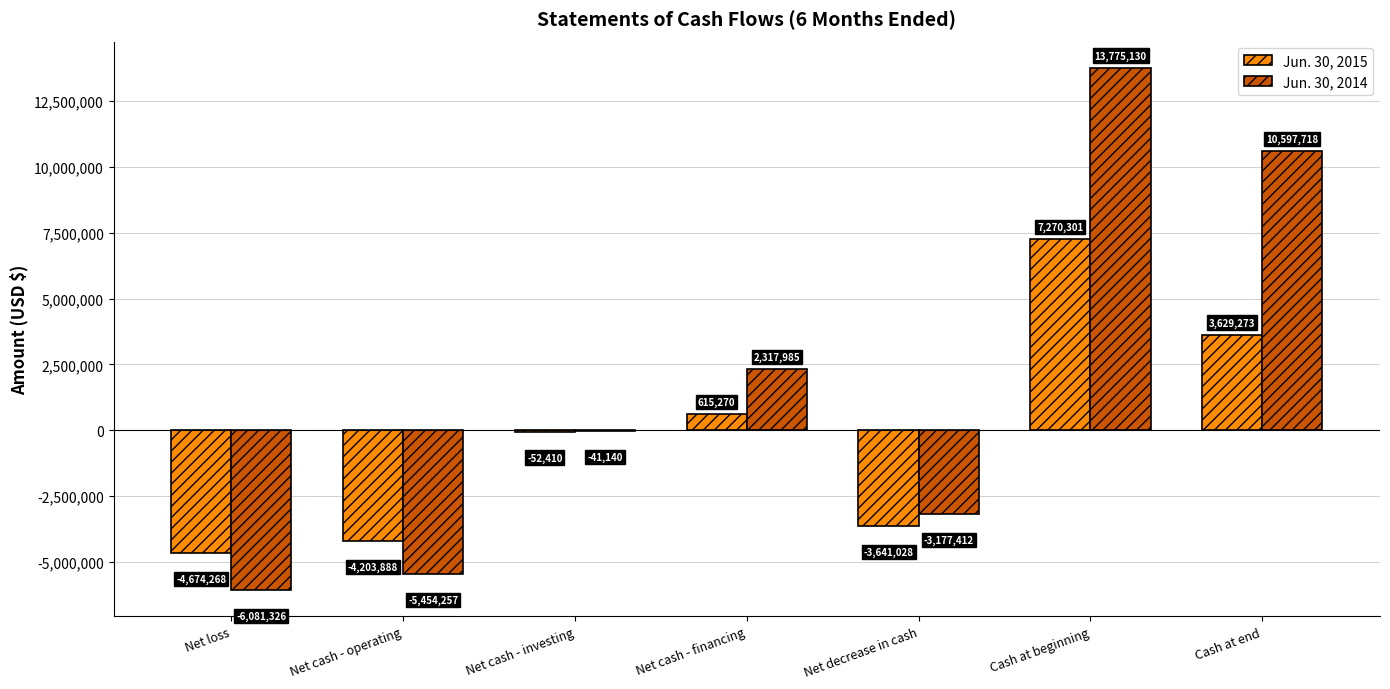

Which series has the largest total across all categories?

Jun. 30, 2014